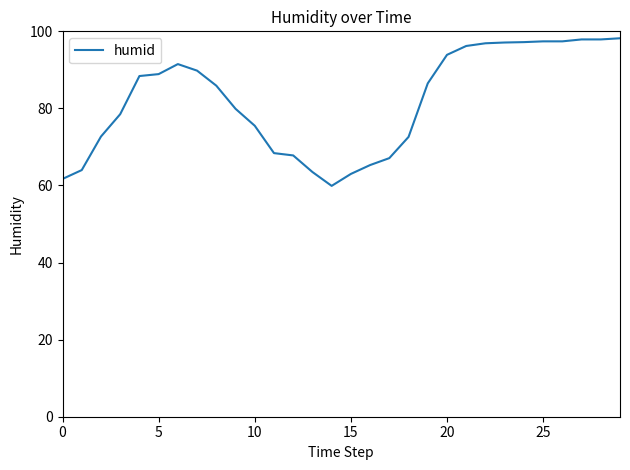

What is the difference between the maximum and minimum values?

38.3